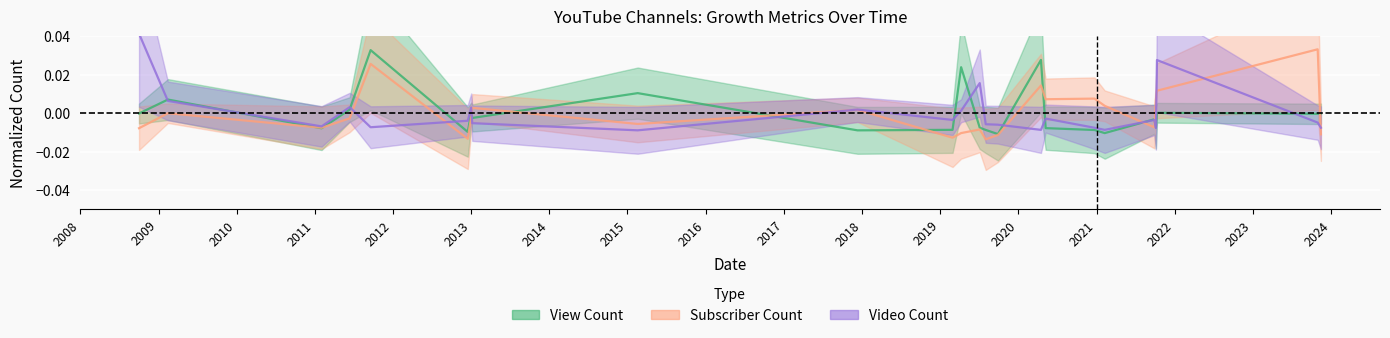

Which series has the widest spread of values?

Video Count